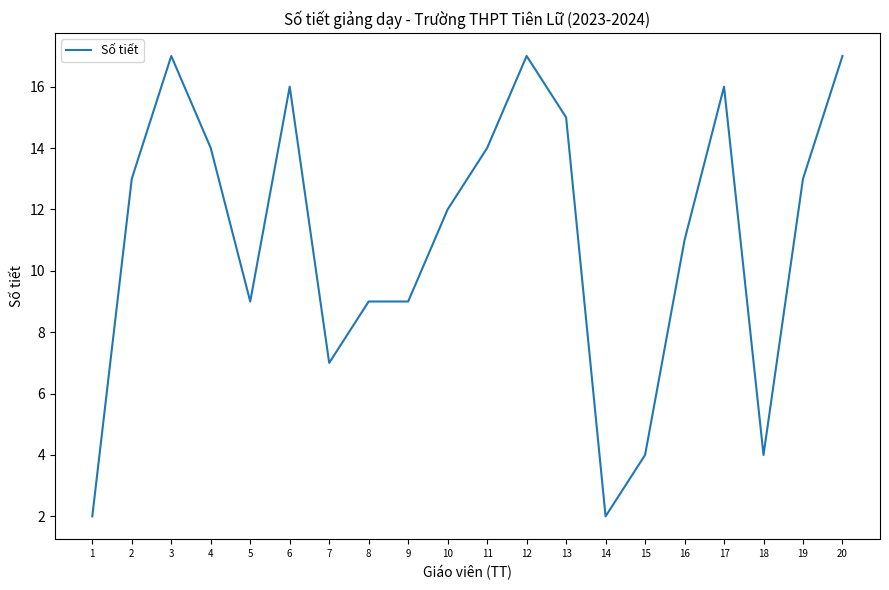

Read the value at 5, to the nearest 10.

10